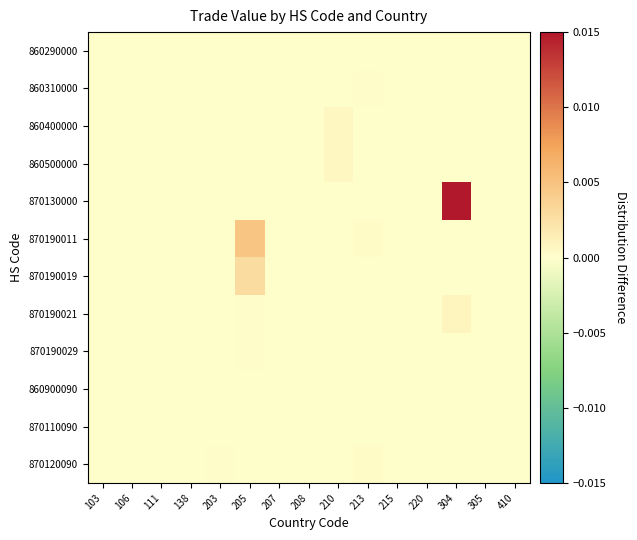

Which has a higher value, 220 or 305?

220